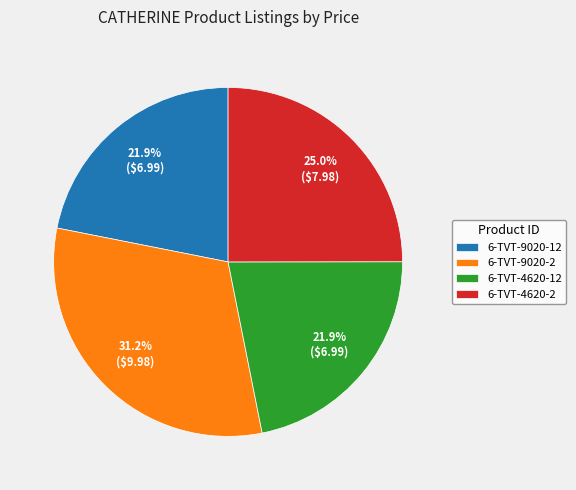

To the nearest percent, what portion does 6-TVT-4620-2 represent?

25%